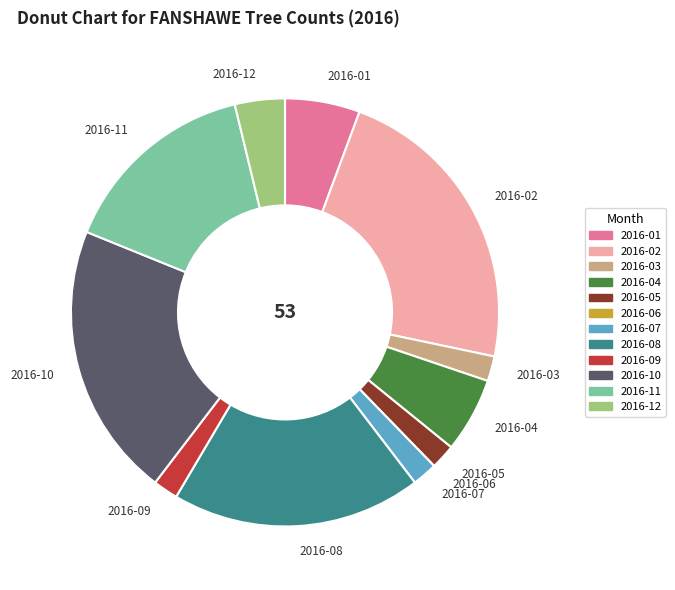

What is the largest slice in the pie chart?

2016-02